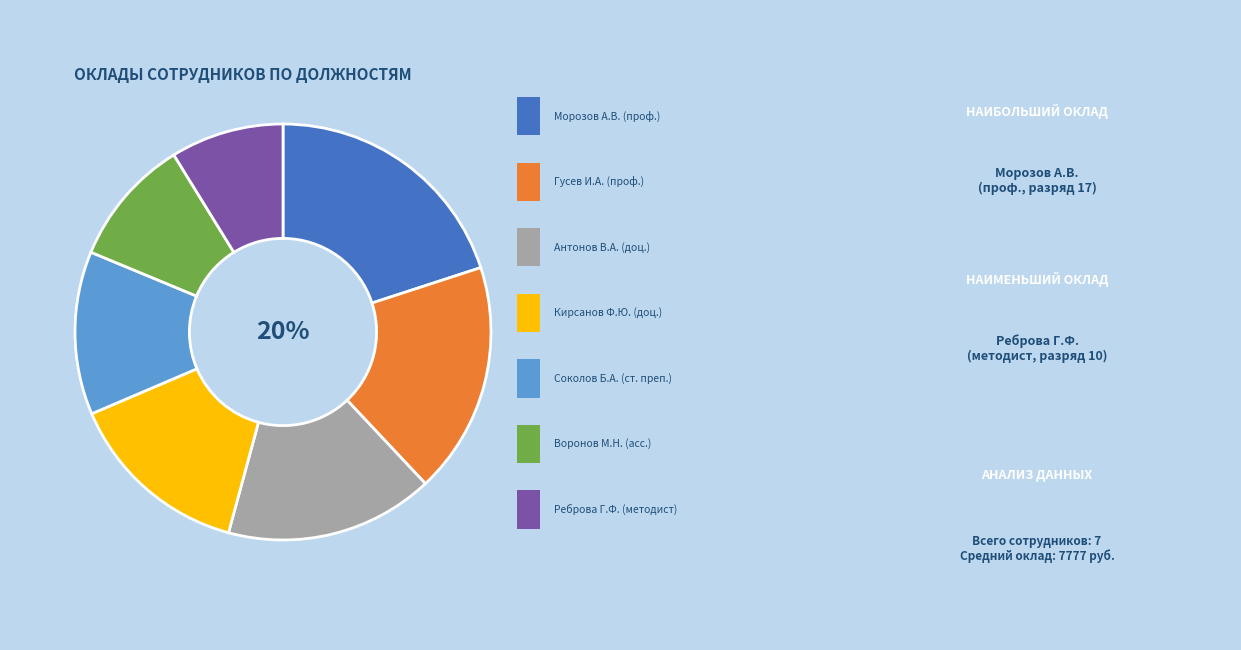

Rank the categories by value from highest to lowest.

Морозов А.В.
(проф., 17), Гусев И.А.
(проф., 16), Антонов В.А.
(доц., 15), Кирсанов Ф.Ю.
(доц., 14), Соколов Б.А.
(ст. преп., 13), Воронов М.Н.
(асс., 11), Реброва Г.Ф.
(методист, 10)